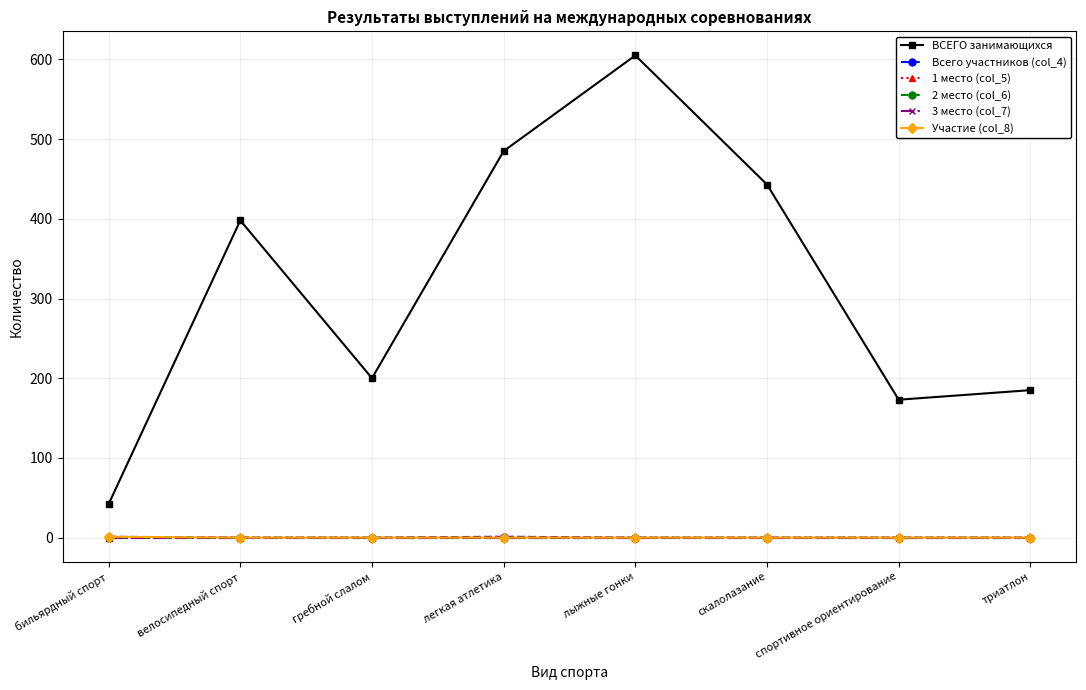

What position from the right is легкая атлетика?

5